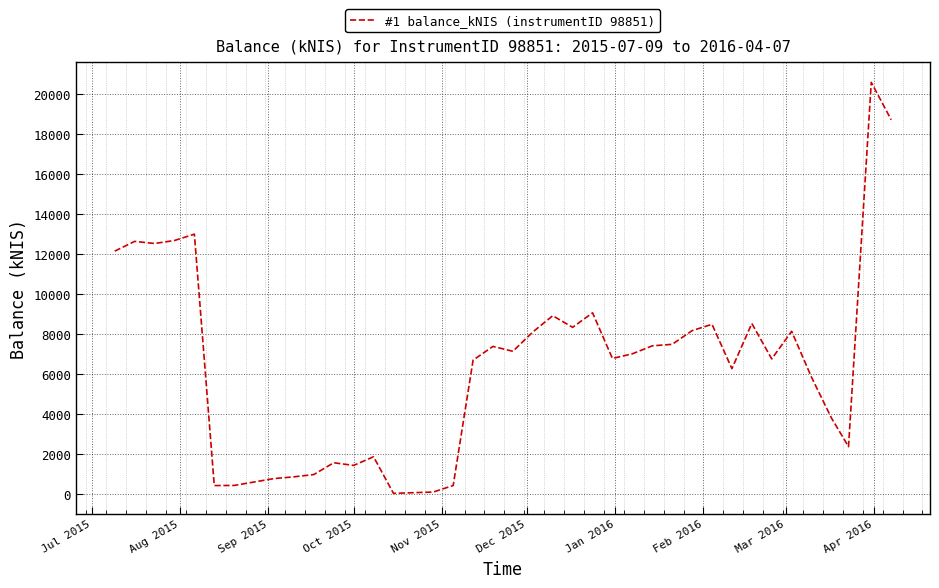

True or false: the data has more than 1 interior local peaks.

True